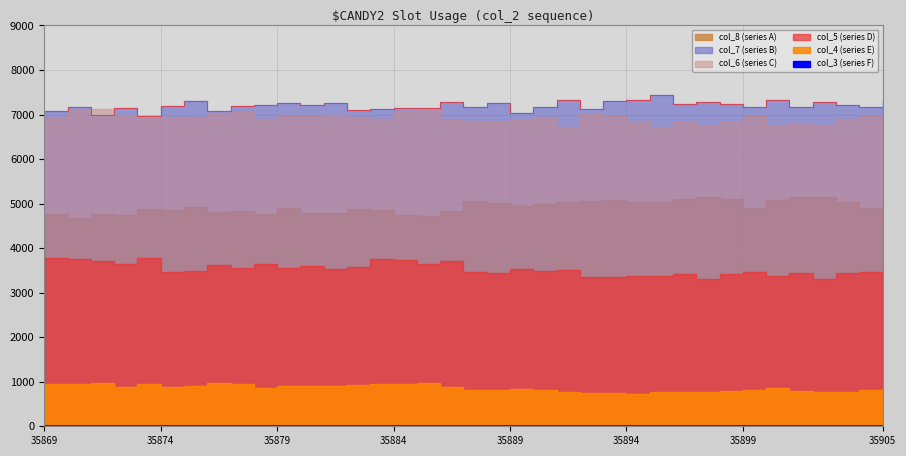

Where is col_6 nearest to the value 6919?

35875